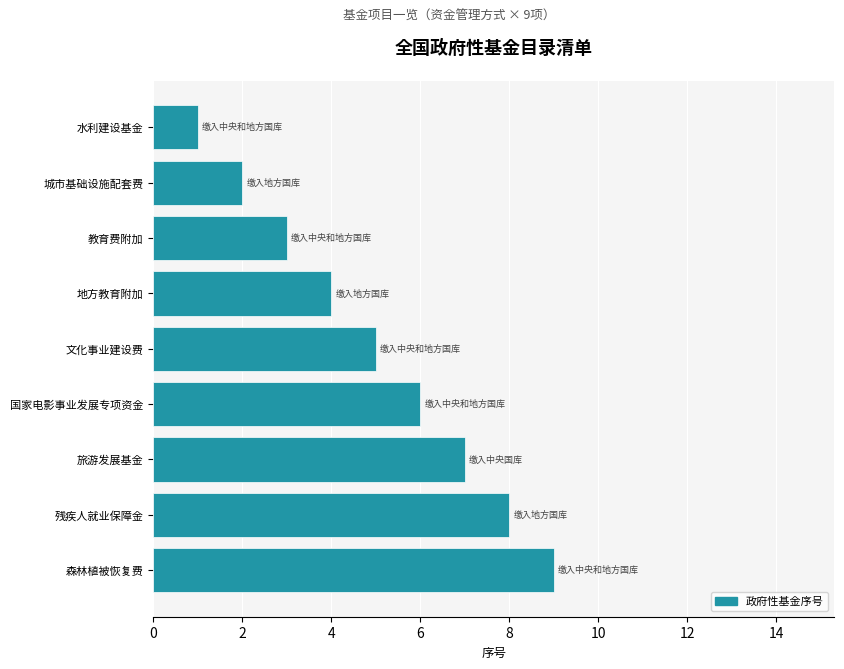

Rank the categories by value from lowest to highest.

水利建设基金, 城市基础设施配套费, 教育费附加, 地方教育附加, 文化事业建设费, 国家电影事业发展专项资金, 旅游发展基金, 残疾人就业保障金, 森林植被恢复费